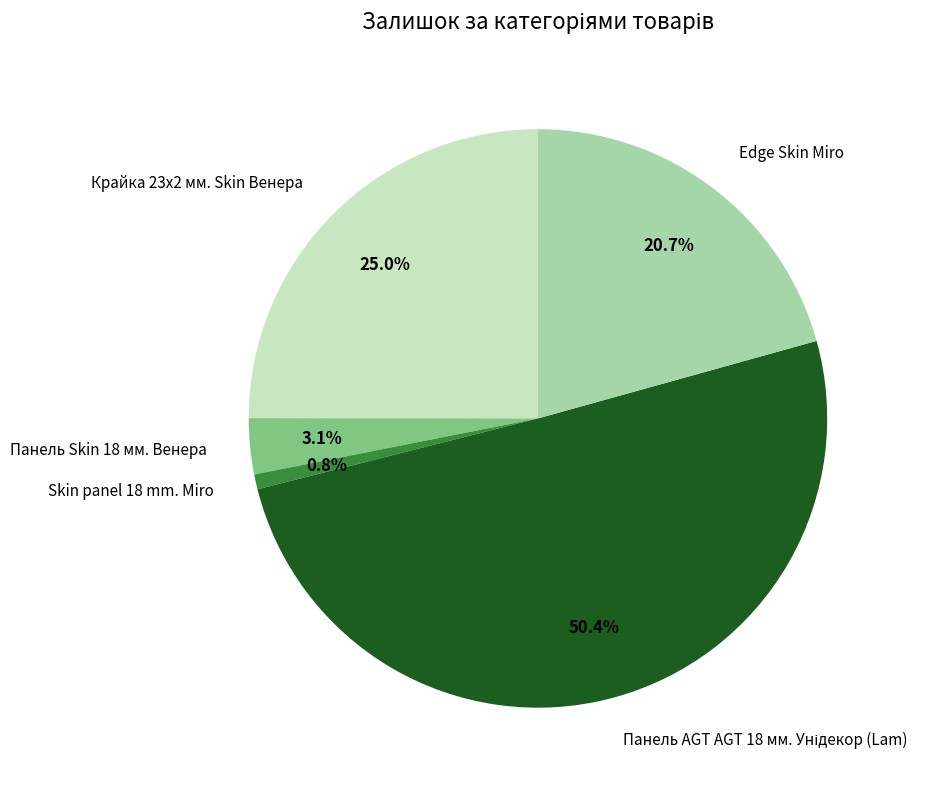

Does Крайка 23x2 мм. Skin Венера represent more than half of the total?

No